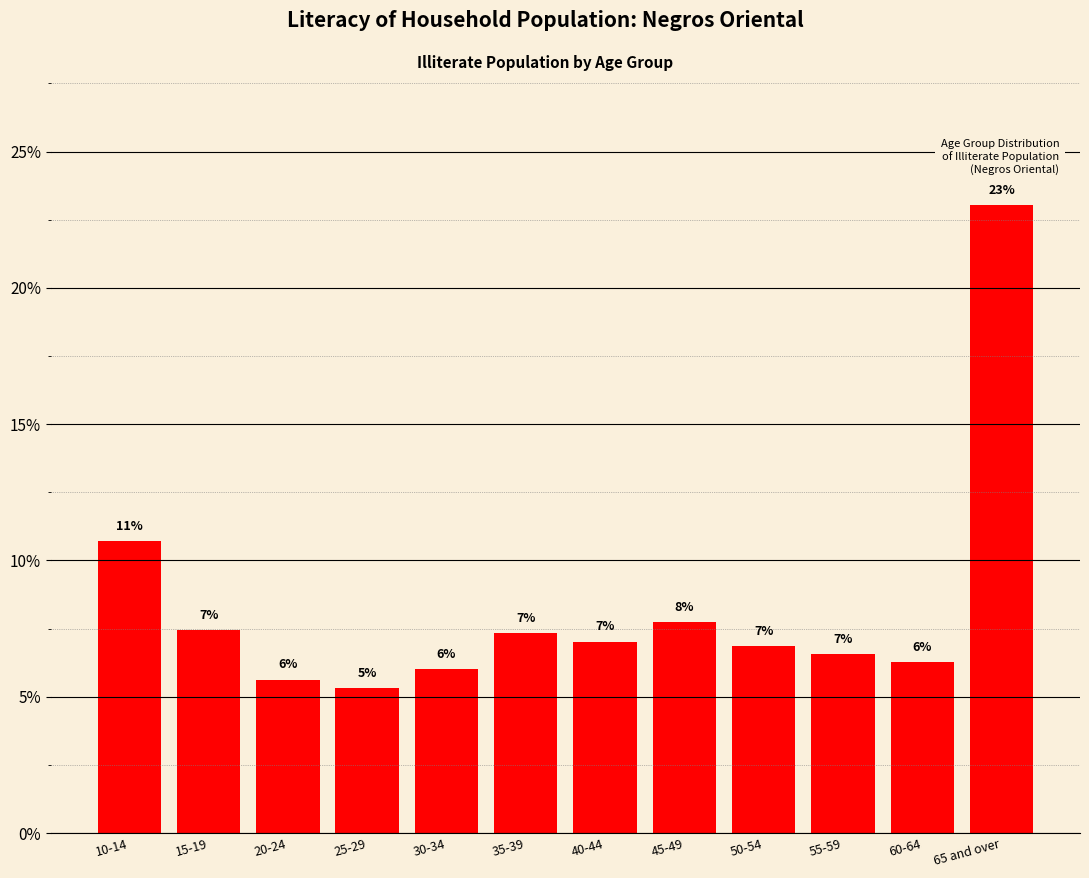

What is the sum of all values?

100.0